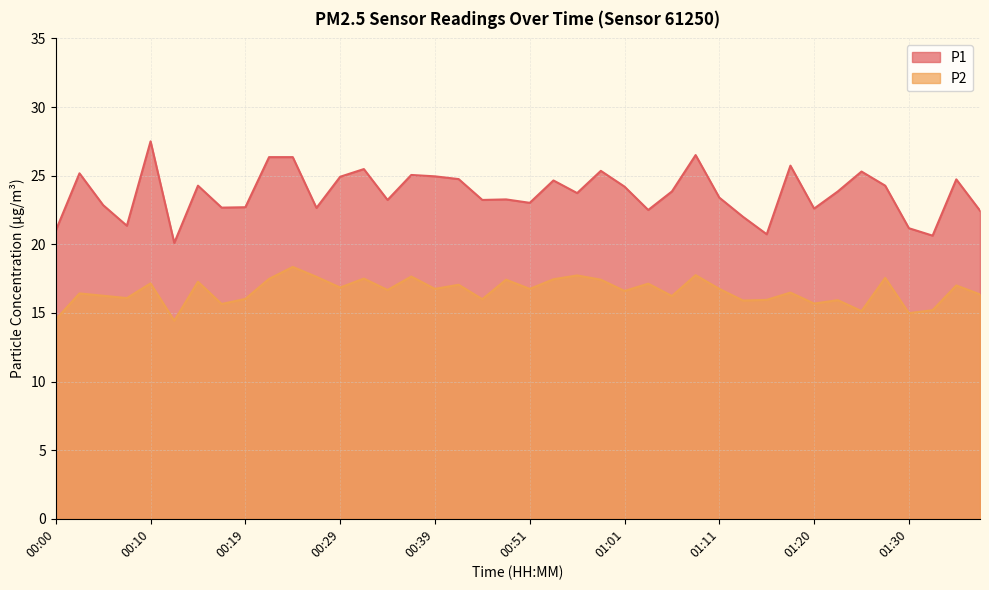

Where does the P1 series first go above 23?

00:02